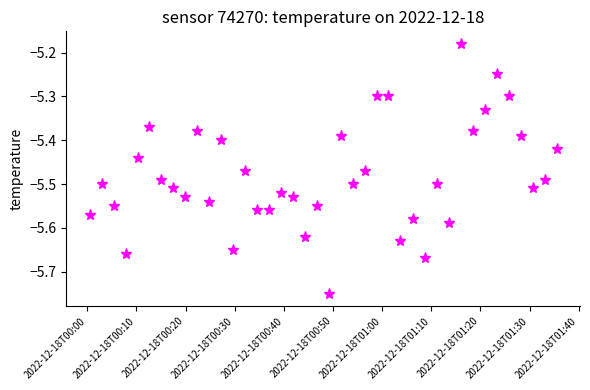

How many lines are shown in the chart?

1